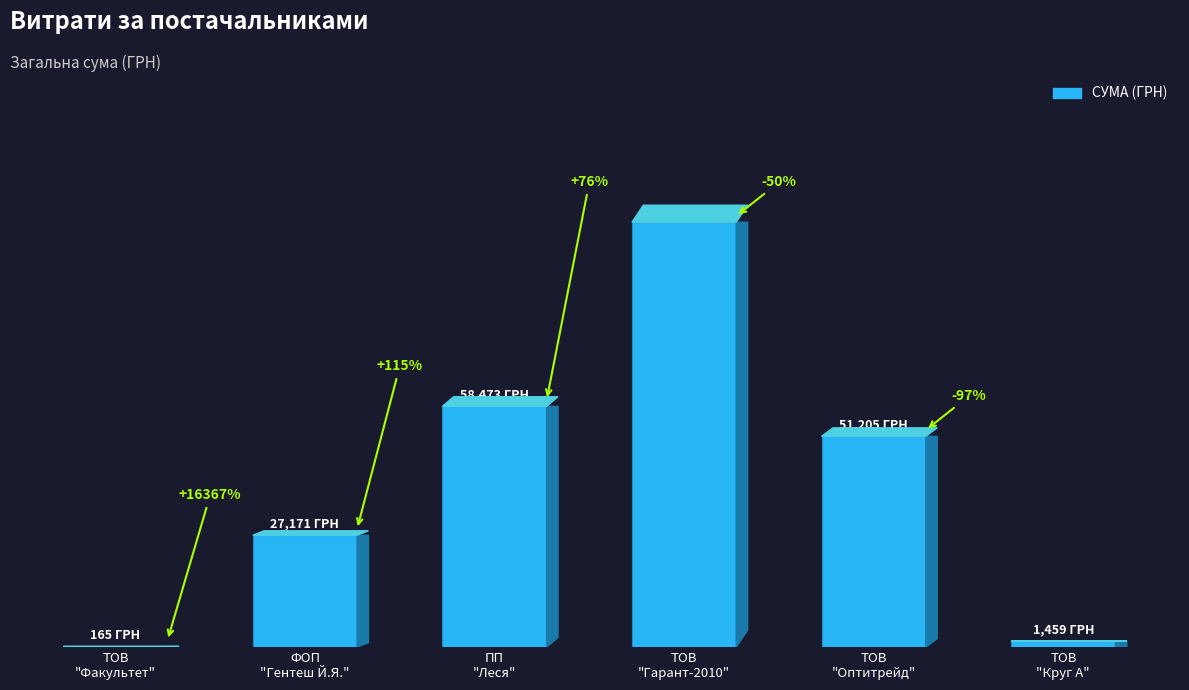

The chart shows a value of 1459.2 at ТОВ
"Круг А". True or false?

True